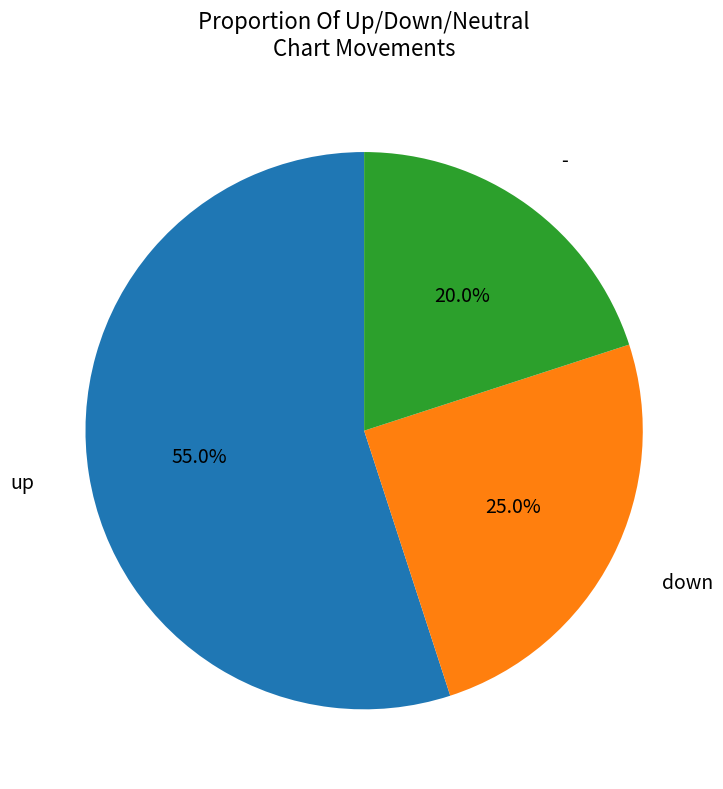

Is there any slice that represents more than half of the pie?

Yes